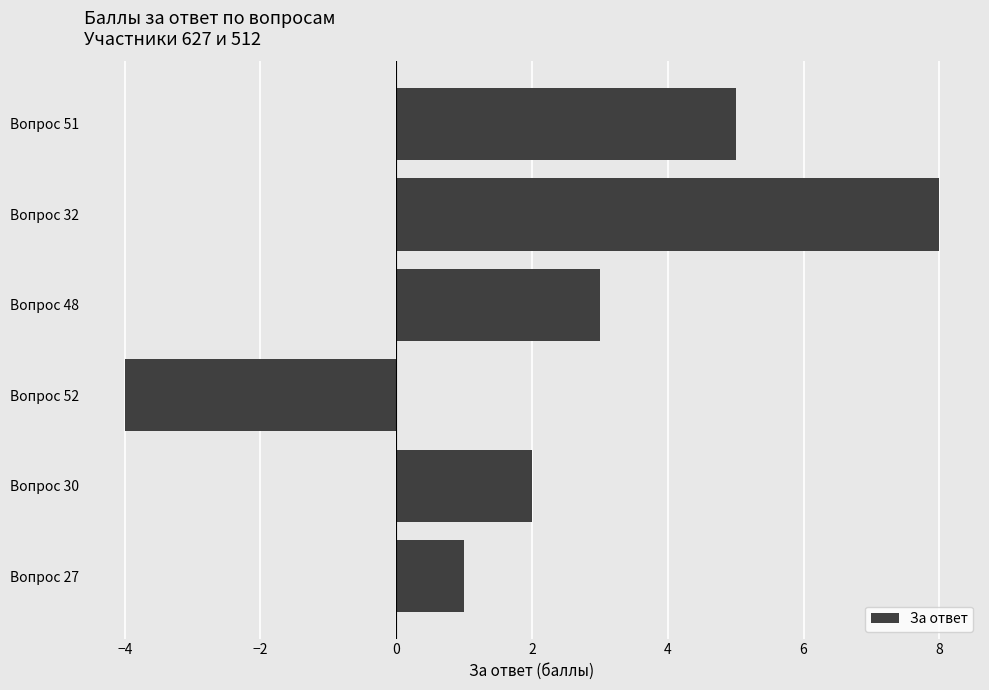

Is it true that the value at Вопрос 32 is 14?

False